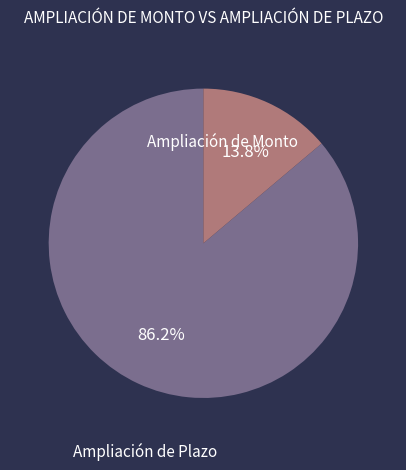

What percentage is the Ampliación de Plazo slice, to the nearest percent?

14%